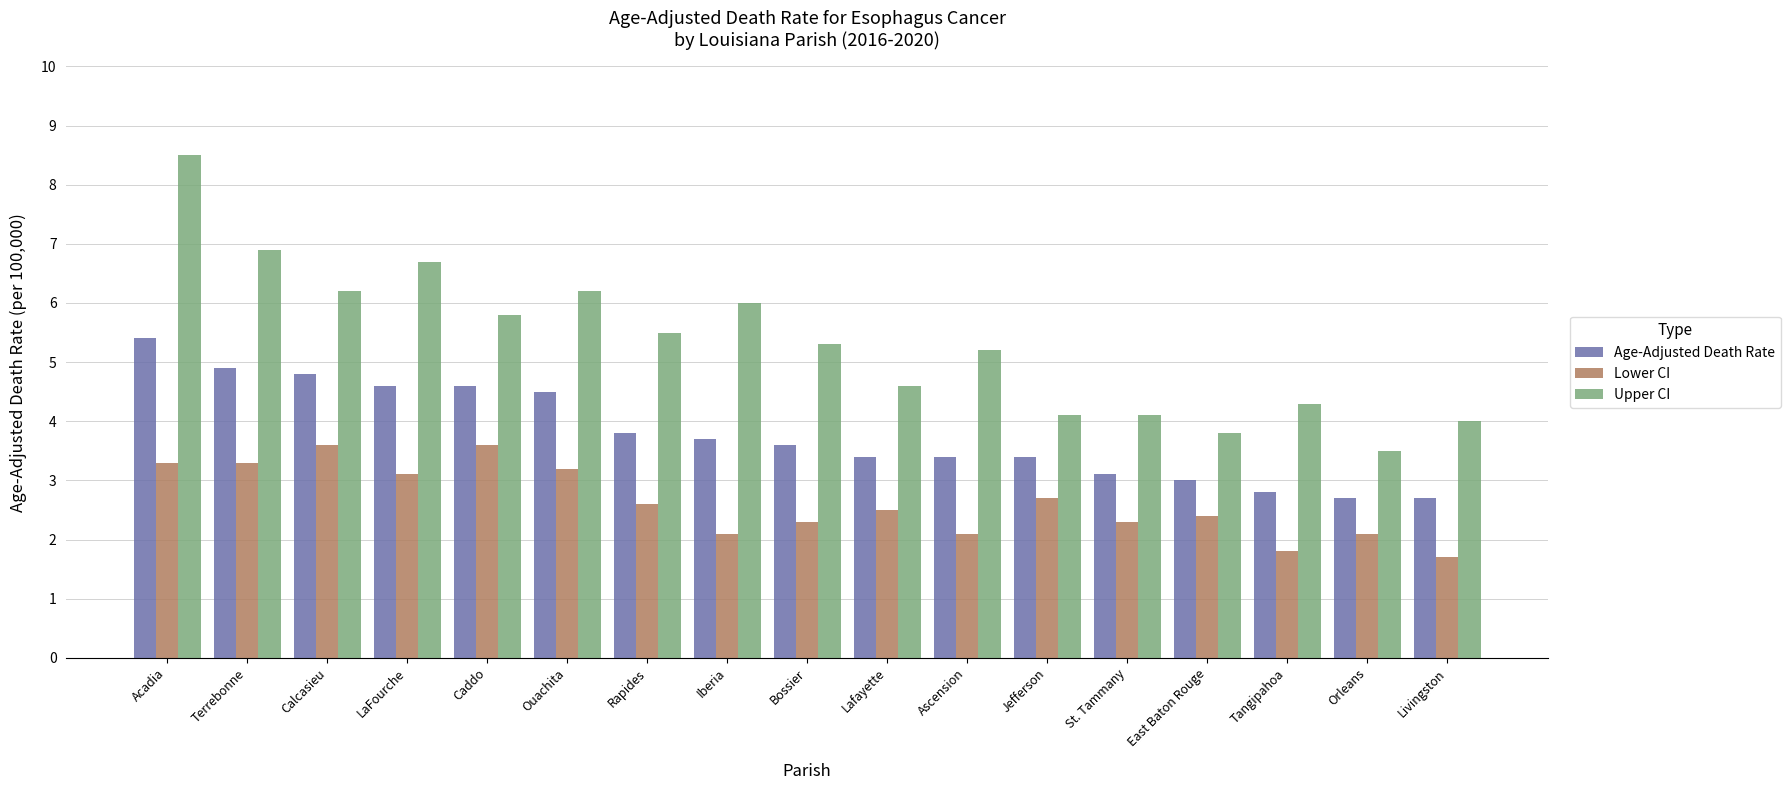

How many series are shown in this chart?

3